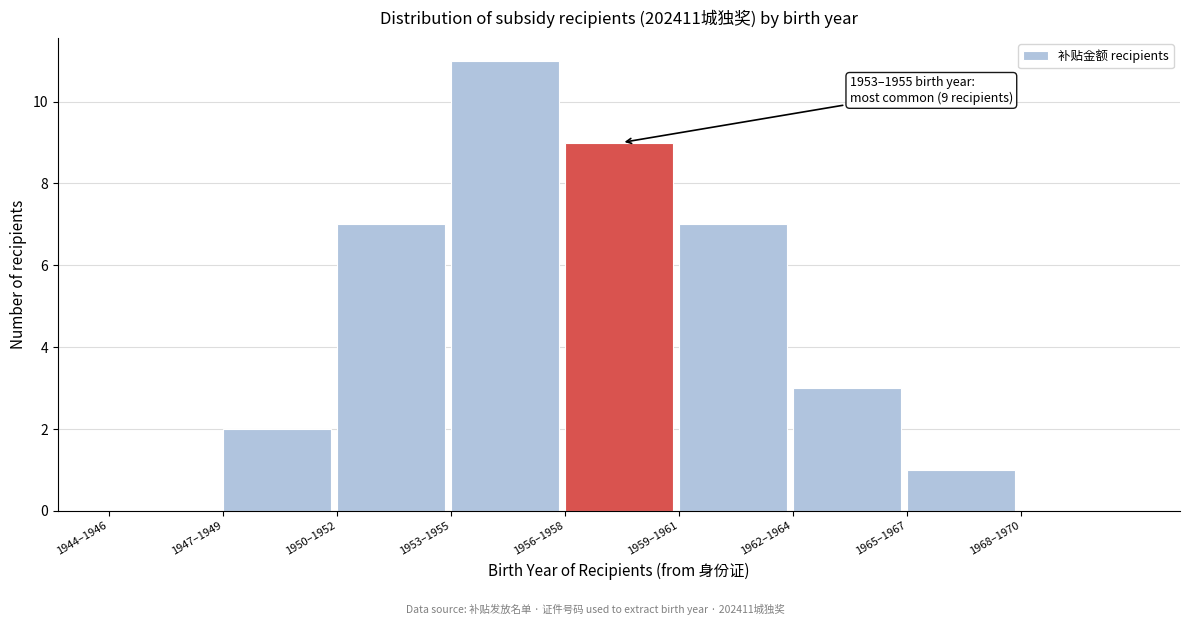

Reading left to right, extract all data points from this chart.

1944–1946=0	1947–1949=2	1950–1952=7	1953–1955=11	1956–1958=9	1959–1961=7	1962–1964=3	1965–1967=1	1968–1970=0